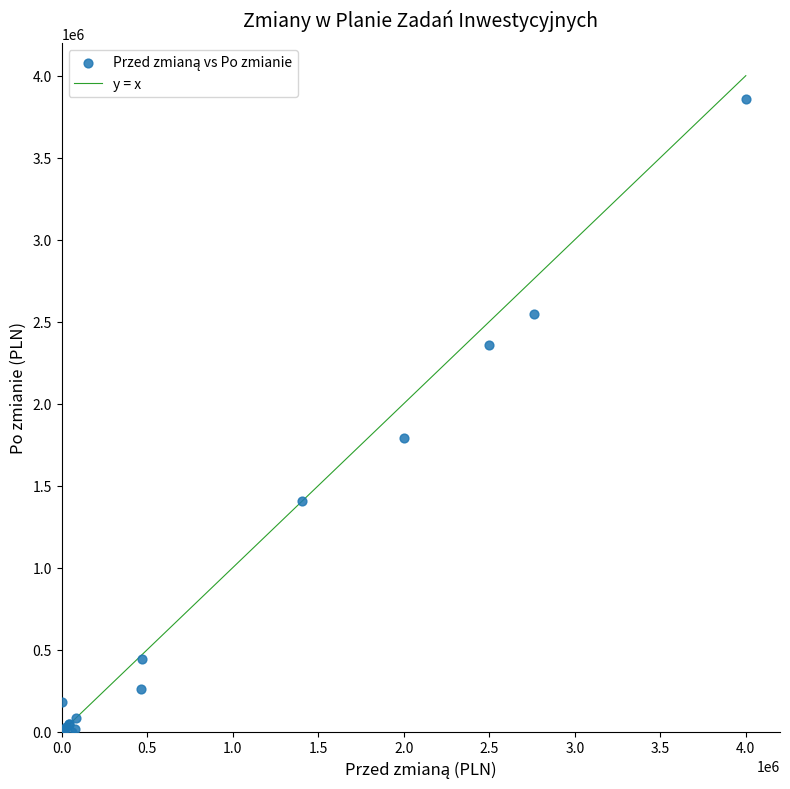

What Y value in the scatter plot is closest to 1929262?

1789231